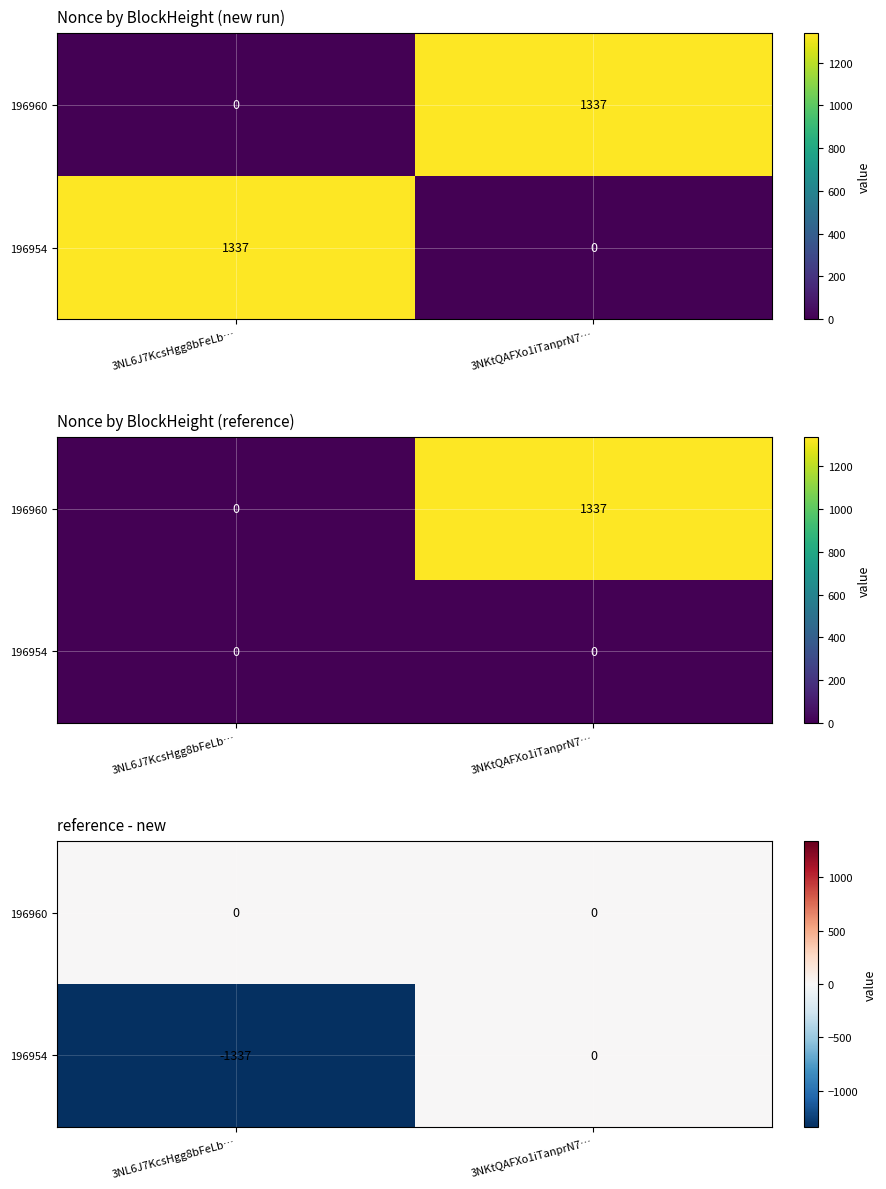

List the series in order of their peak value, highest first.

196960, 196954